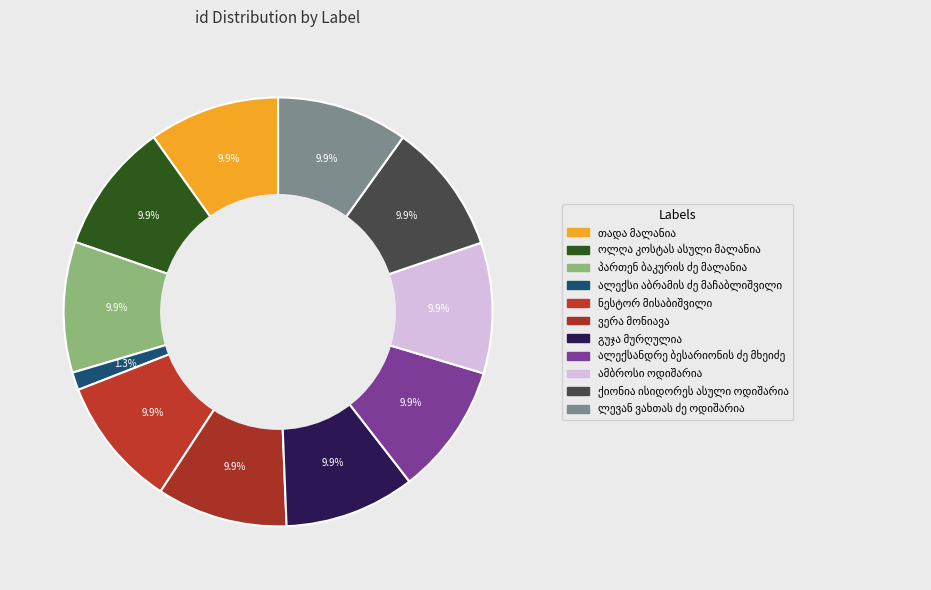

Which slice is the smallest?

ალექსი აბრამის ძე მაჩაბლიშვილი